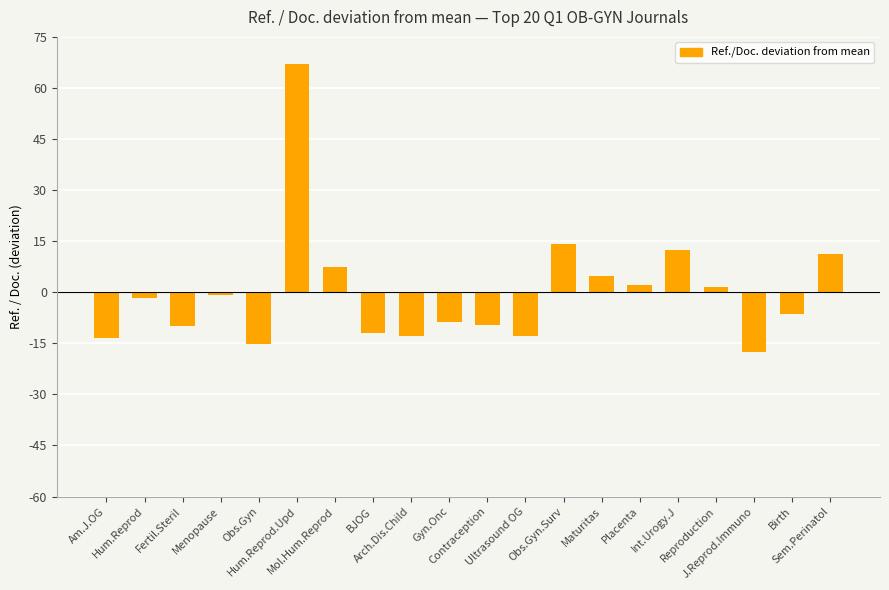

What is the difference between the maximum and minimum values?

84.4